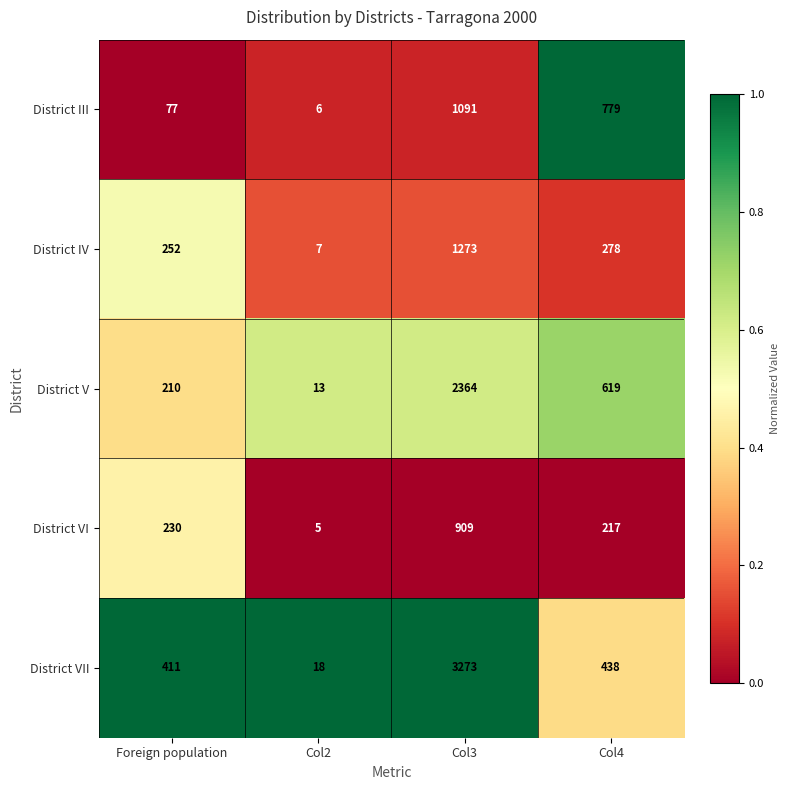

The District VI series shows 119 at Col4. True or false?

False